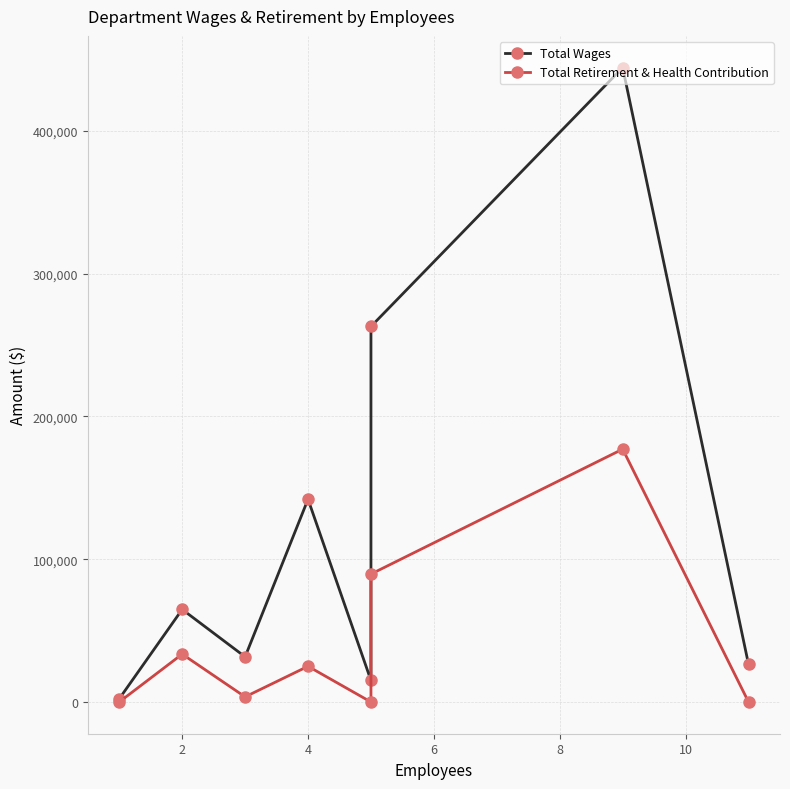

Reading right to left, extract all data points from this chart.

Total Wages: 26352	444313	263002	15120	141992	31646	64840	2250
Total Retirement & Health Contribution: 0	177105	89601	0	25012	3602	33539	0